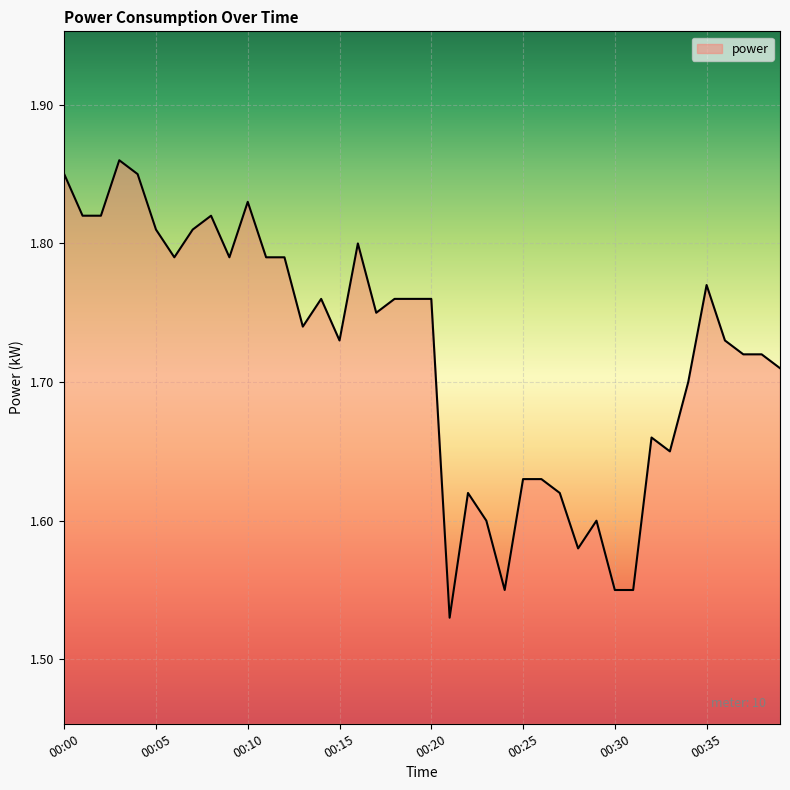

What is the difference between the maximum and minimum values?

0.3